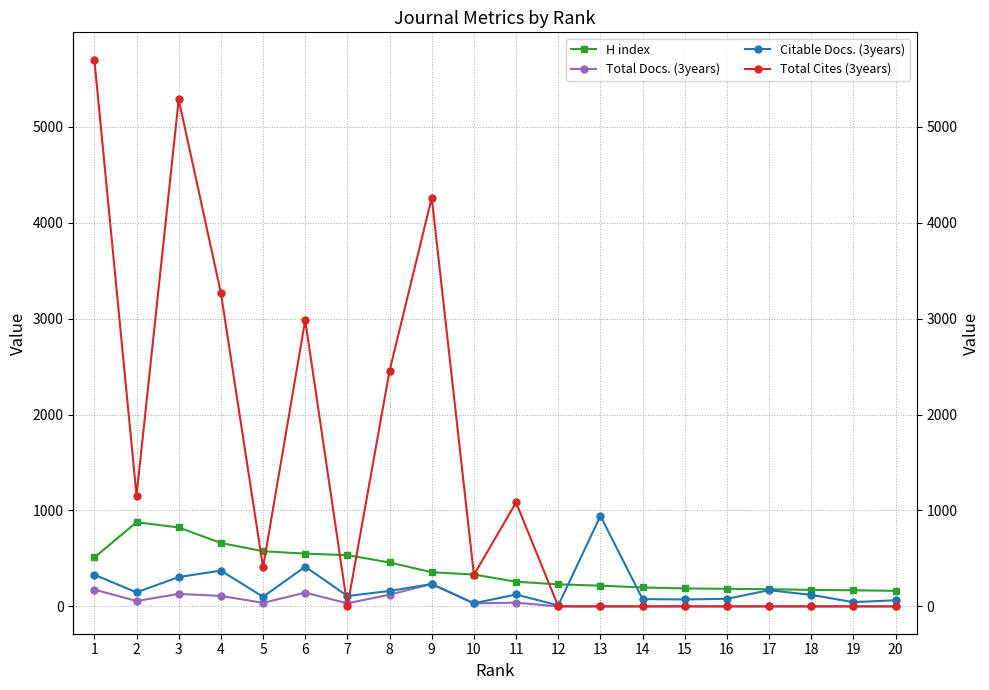

Is it true that Citable Docs. (3years) equals 169 at 17?

True